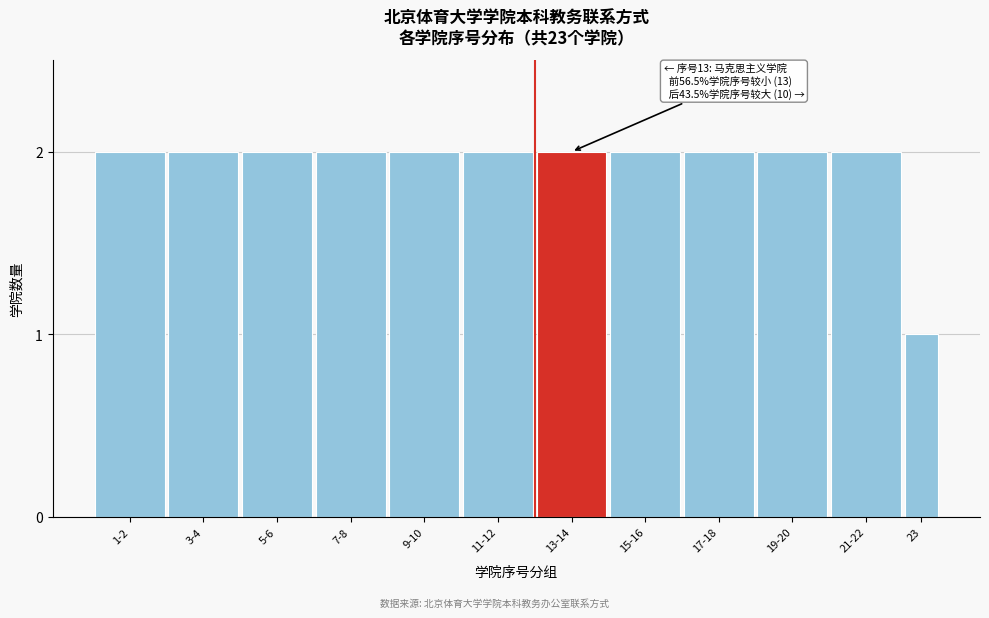

Reading left to right, what are all the values shown in this chart?

1-2=2	3-4=2	5-6=2	7-8=2	9-10=2	11-12=2	13-14=2	15-16=2	17-18=2	19-20=2	21-22=2	23=1